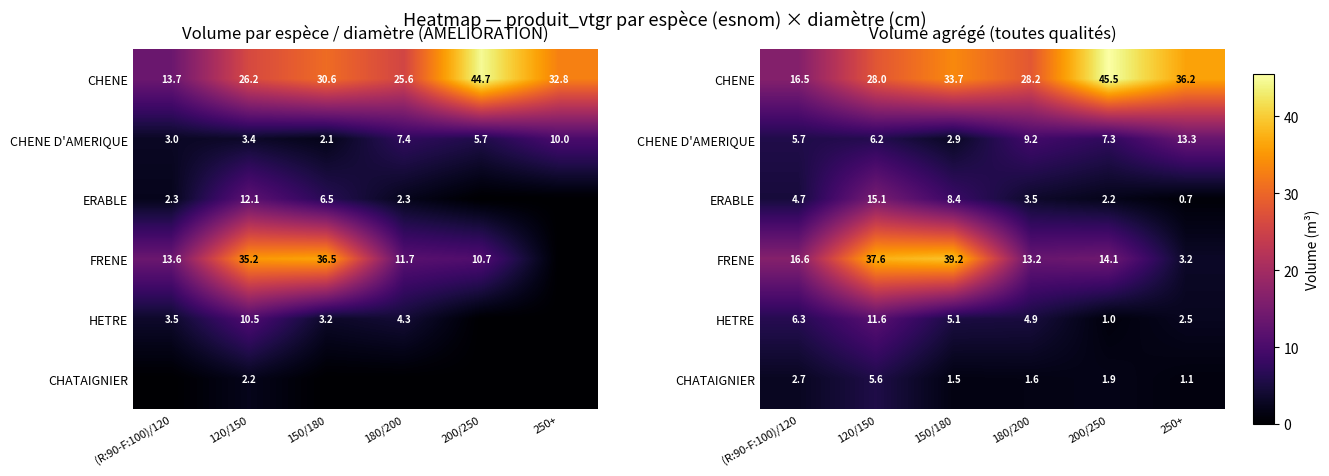

How many data points in CHENE are less than 33?

3